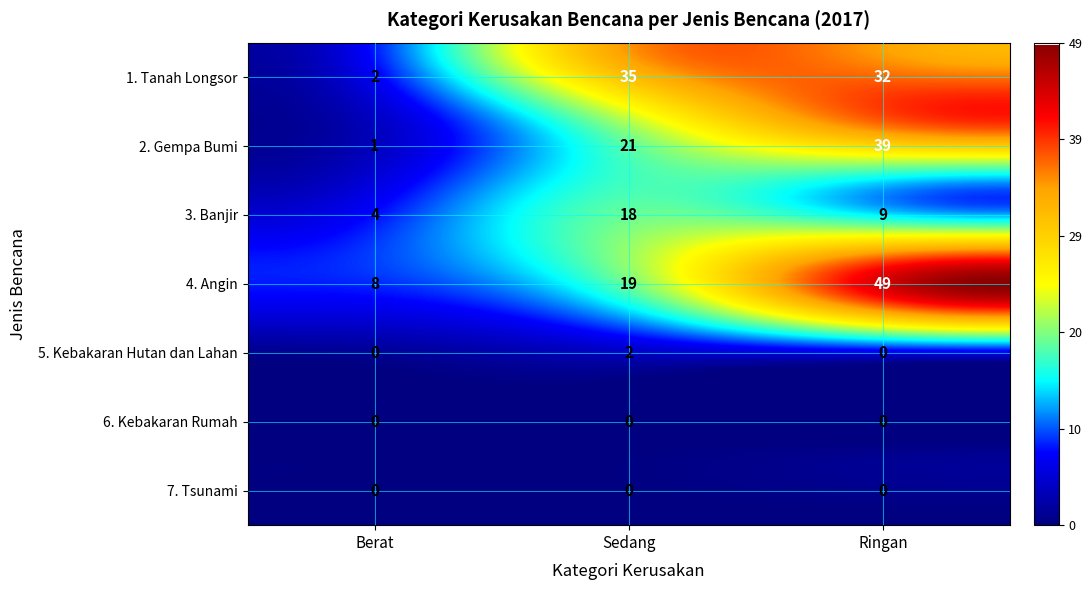

True or false: Ringan has a value of 0 at 5. Kebakaran Hutan dan Lahan.

True